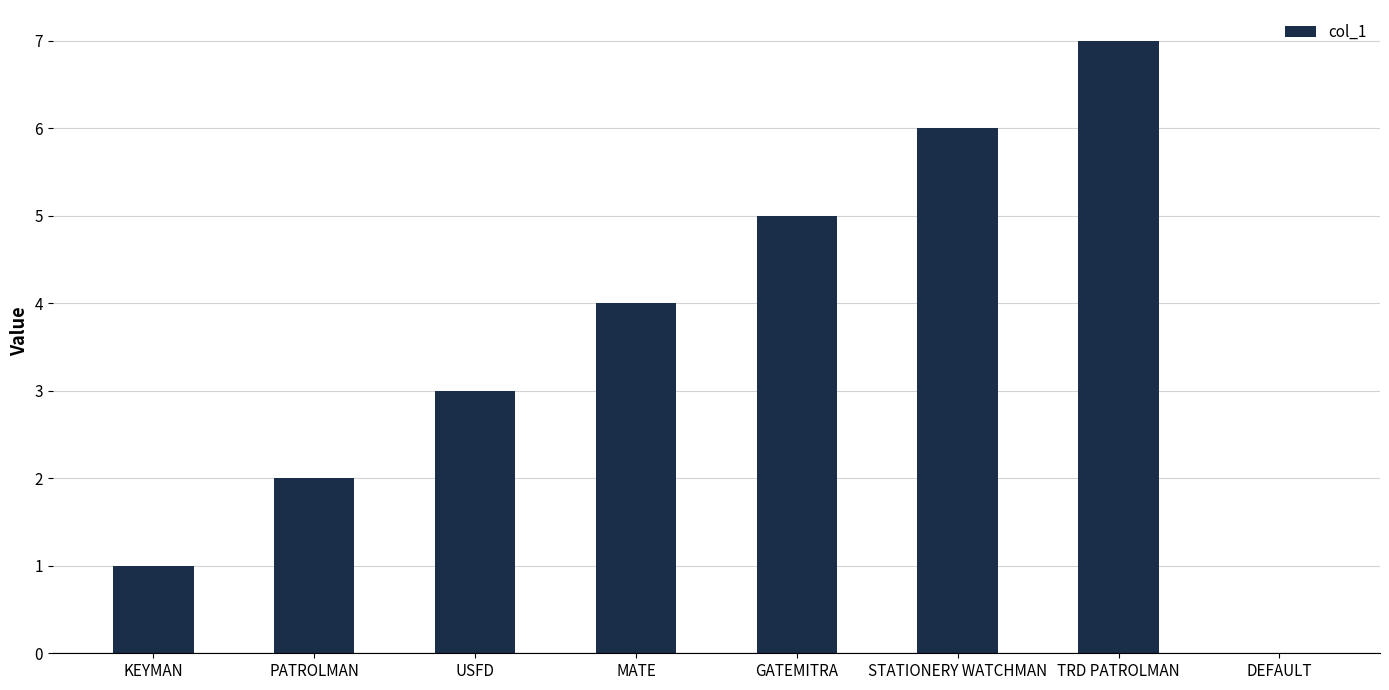

How many values are between 2 and 6?

5